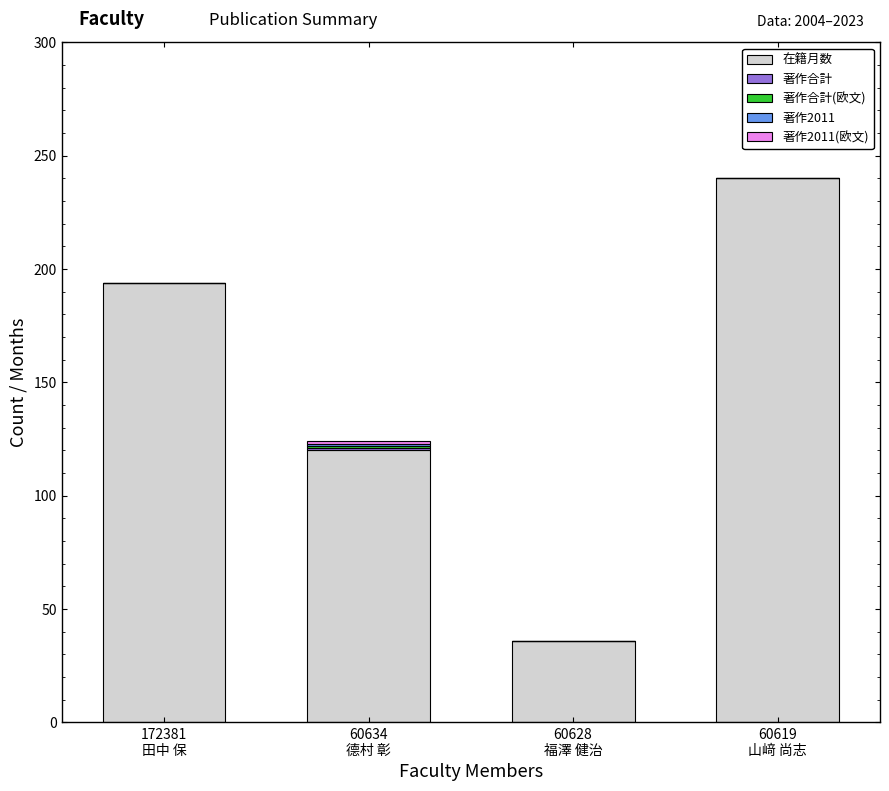

What is the sum of all 在籍月数 values?

590